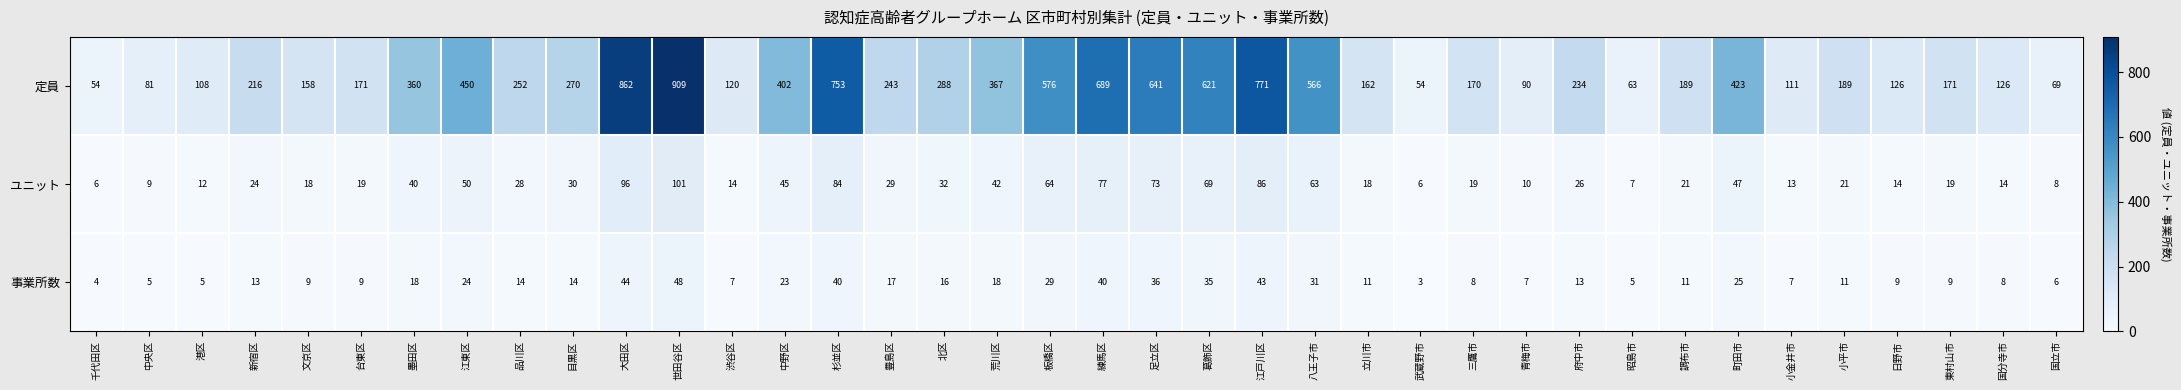

What is the average value of the 定員 series?

319